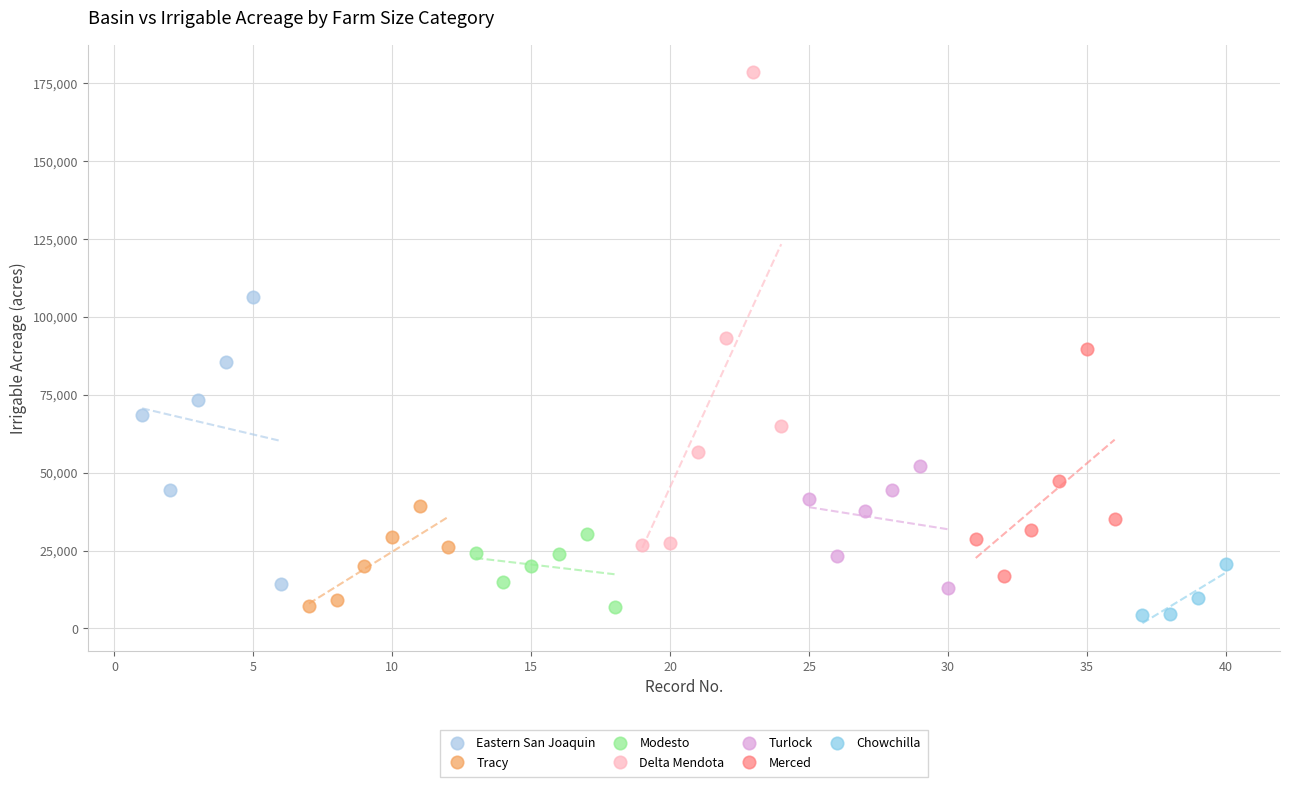

Which series reaches the maximum Y coordinate?

Delta Mendota